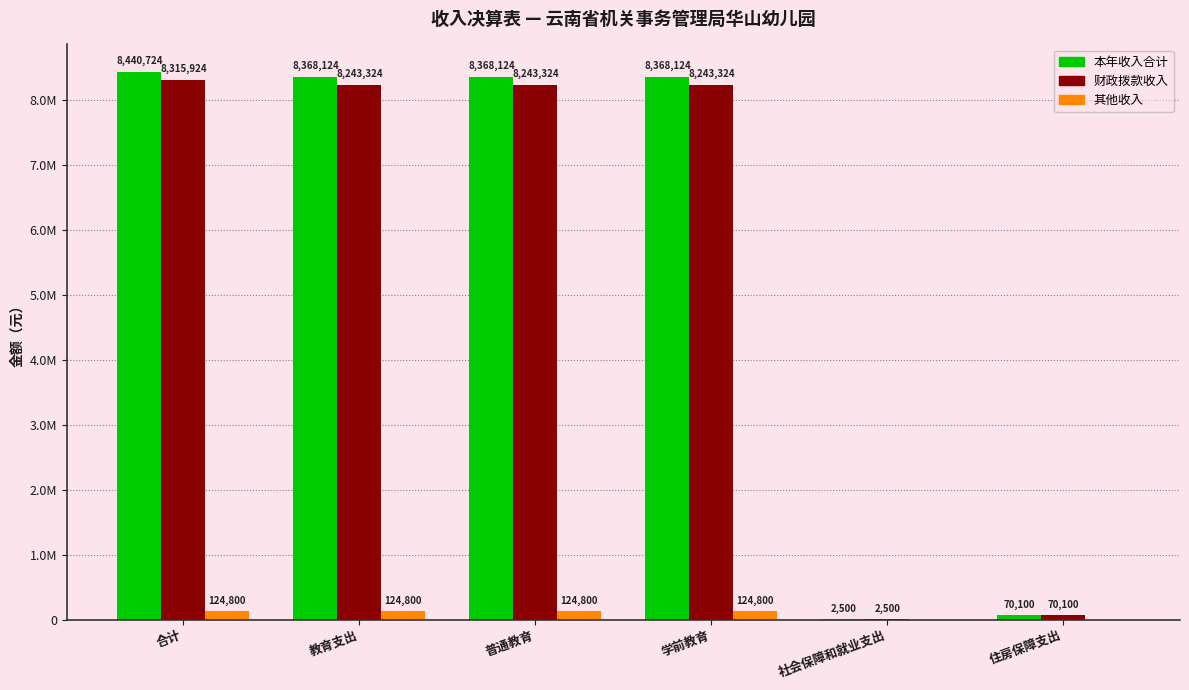

What position from the right is 普通教育?

4